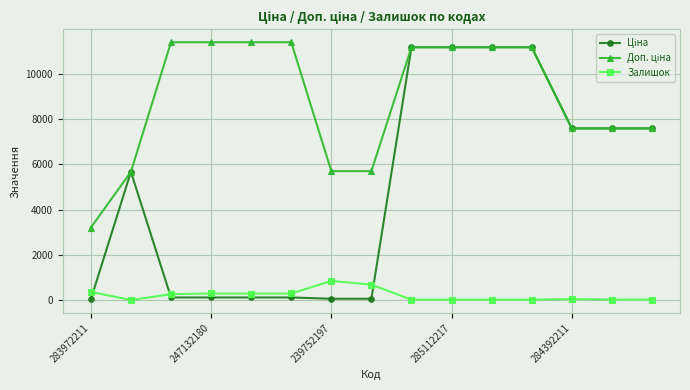

At how many categories does at least one series exceed 10811?

8